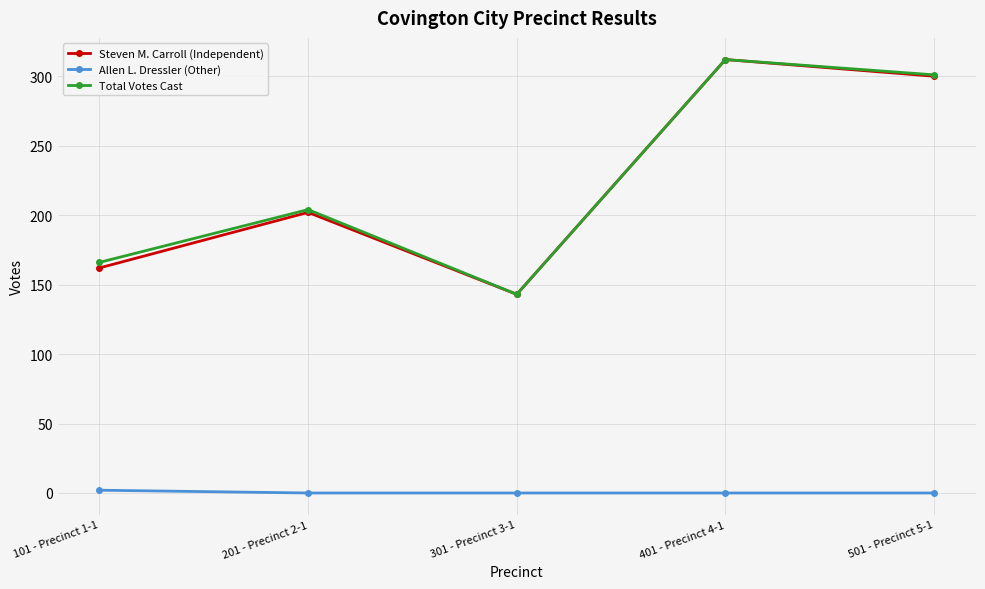

True or false: Allen L. Dressler (Other) and Steven M. Carroll (Independent) cross at least once.

False